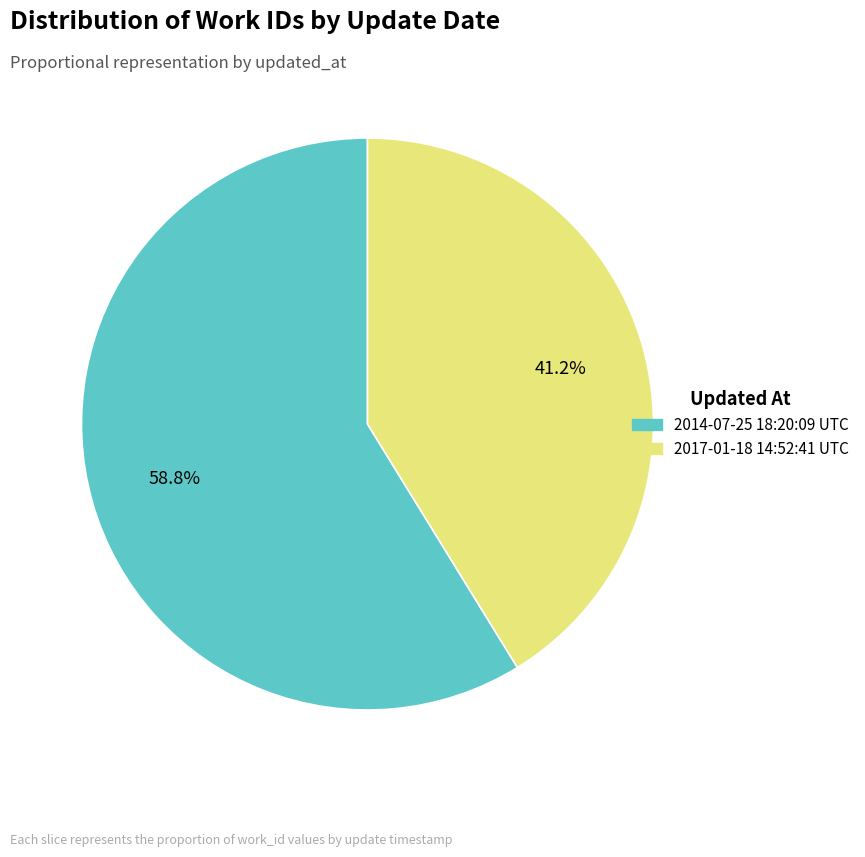

What is the total percentage of 2017-01-18 14:52:41 UTC and 2014-07-25 18:20:09 UTC?

100.0%